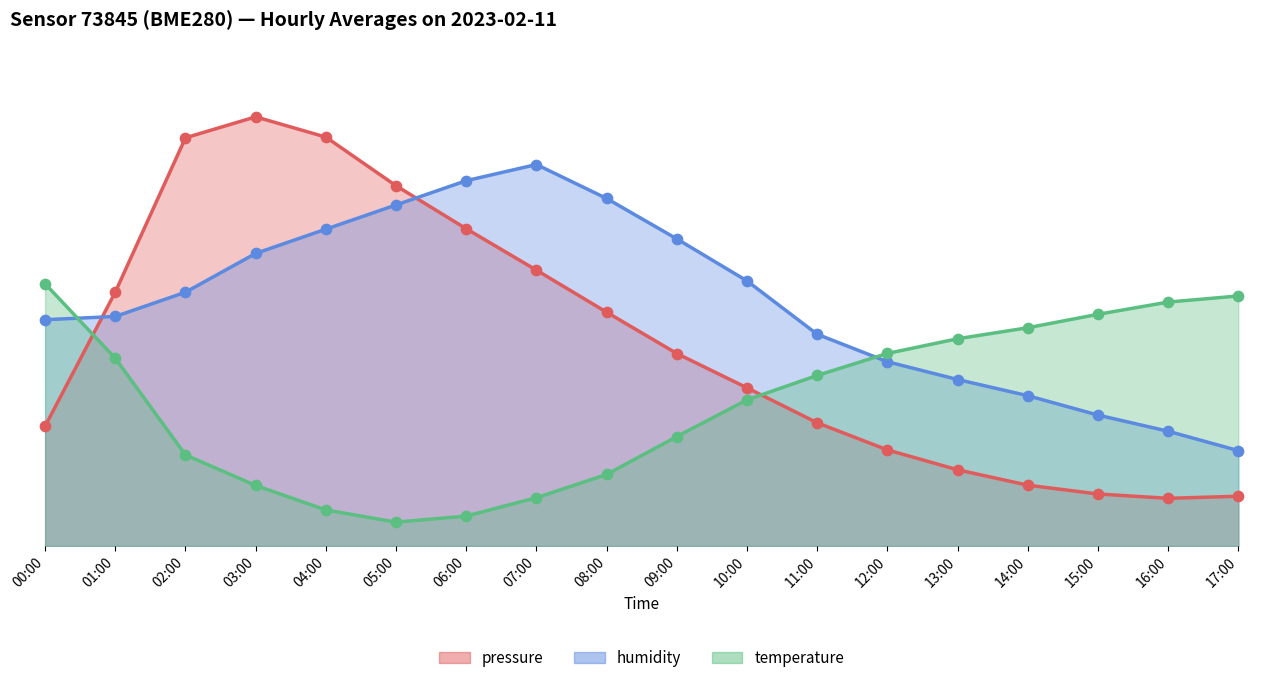

What are all the series names shown in the legend?

pressure, humidity, temperature